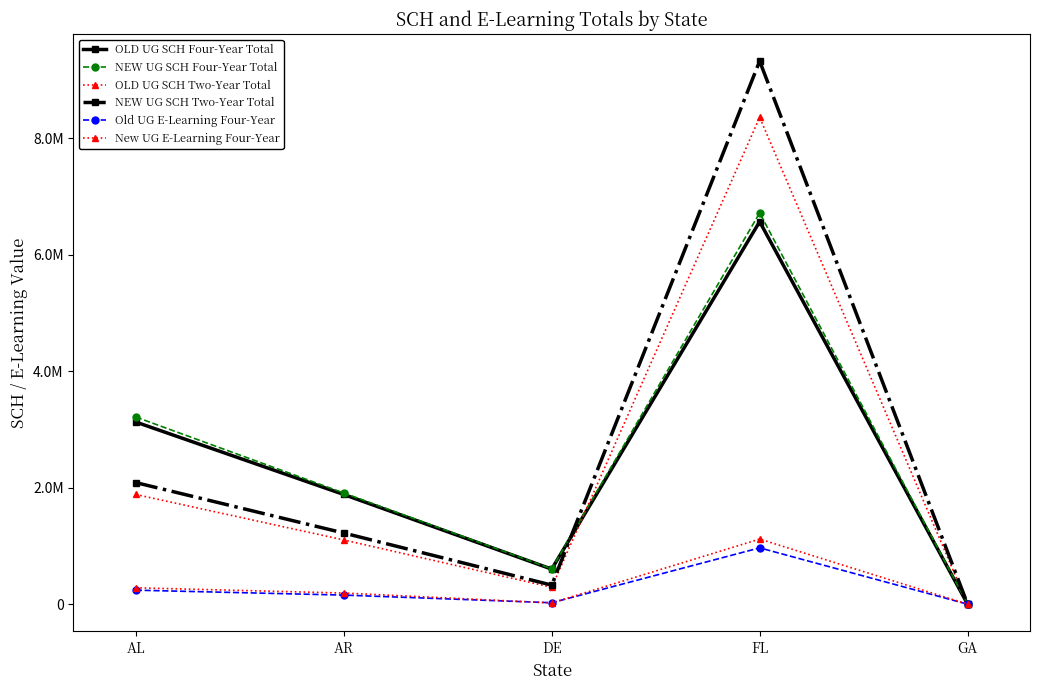

Does the chart have visible grid lines?

No